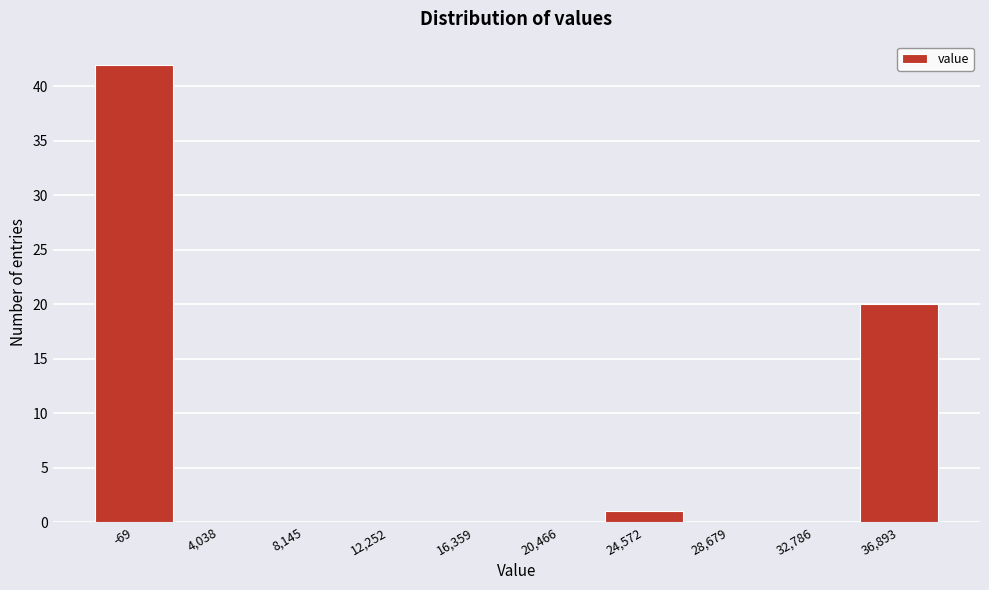

Reading right to left, what are all the values shown in this chart?

36,893=20	32,786=0	28,679=0	24,572=1	20,466=0	16,359=0	12,252=0	8,145=0	4,038=0	-69=42